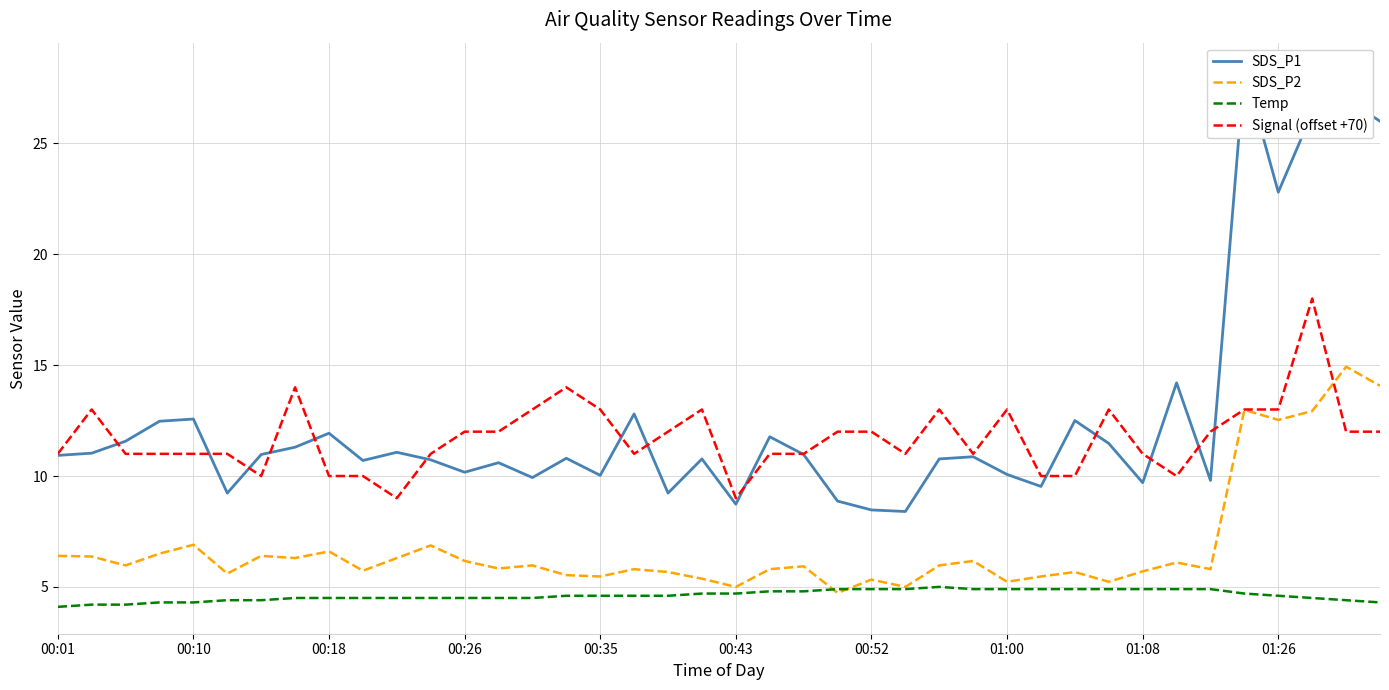

Reading left to right, transcribe all the data shown in this chart.

SDS_P1: 10.9	11.0	11.6	12.5	12.6	9.2	11.0	11.3	11.9	10.7	11.1	10.7	10.2	10.6	9.9	10.8	10.0	12.8	9.2	10.8	8.7	11.8	11.0	8.9	8.5	8.4	10.8	10.9	10.1	9.5	12.5	11.5	9.7	14.2	9.8	28.3	22.8	26.4	27.0	26.0
SDS_P2: 6.4	6.4	6.0	6.5	6.9	5.6	6.4	6.3	6.6	5.7	6.3	6.9	6.2	5.8	6.0	5.5	5.5	5.8	5.7	5.4	5.0	5.8	5.9	4.7	5.3	5.0	6.0	6.2	5.2	5.5	5.7	5.2	5.7	6.1	5.8	13.0	12.5	12.9	14.9	14.1
Temp: 4.1	4.2	4.2	4.3	4.3	4.4	4.4	4.5	4.5	4.5	4.5	4.5	4.5	4.5	4.5	4.6	4.6	4.6	4.6	4.7	4.7	4.8	4.8	4.9	4.9	4.9	5.0	4.9	4.9	4.9	4.9	4.9	4.9	4.9	4.9	4.7	4.6	4.5	4.4	4.3
Signal (offset +70): 11.0	13.0	11.0	11.0	11.0	11.0	10.0	14.0	10.0	10.0	9.0	11.0	12.0	12.0	13.0	14.0	13.0	11.0	12.0	13.0	9.0	11.0	11.0	12.0	12.0	11.0	13.0	11.0	13.0	10.0	10.0	13.0	11.0	10.0	12.0	13.0	13.0	18.0	12.0	12.0